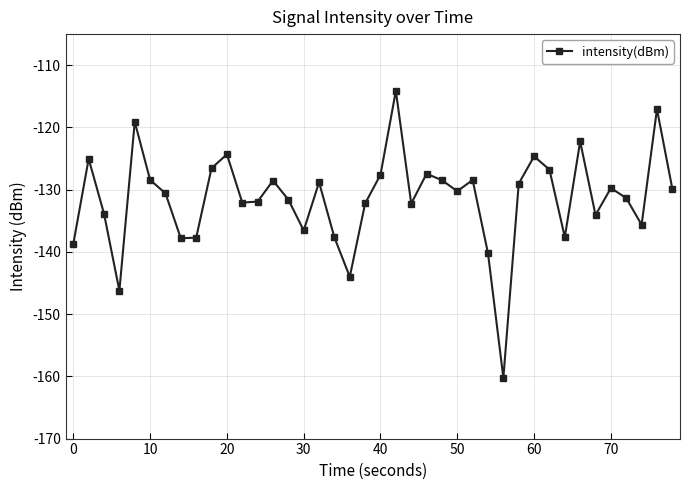

True or false: the data has more than 0 interior local peaks.

True